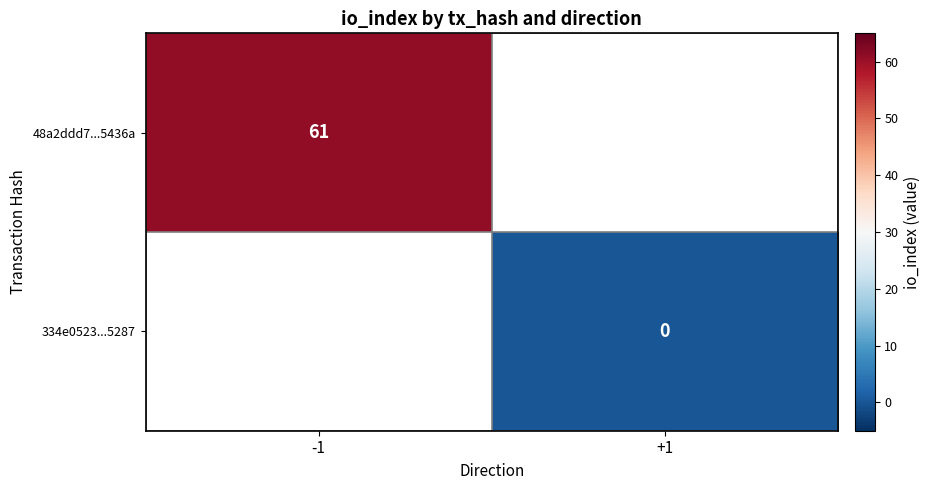

Where is 48a2ddd7...5436a nearest to the value 61?

-1